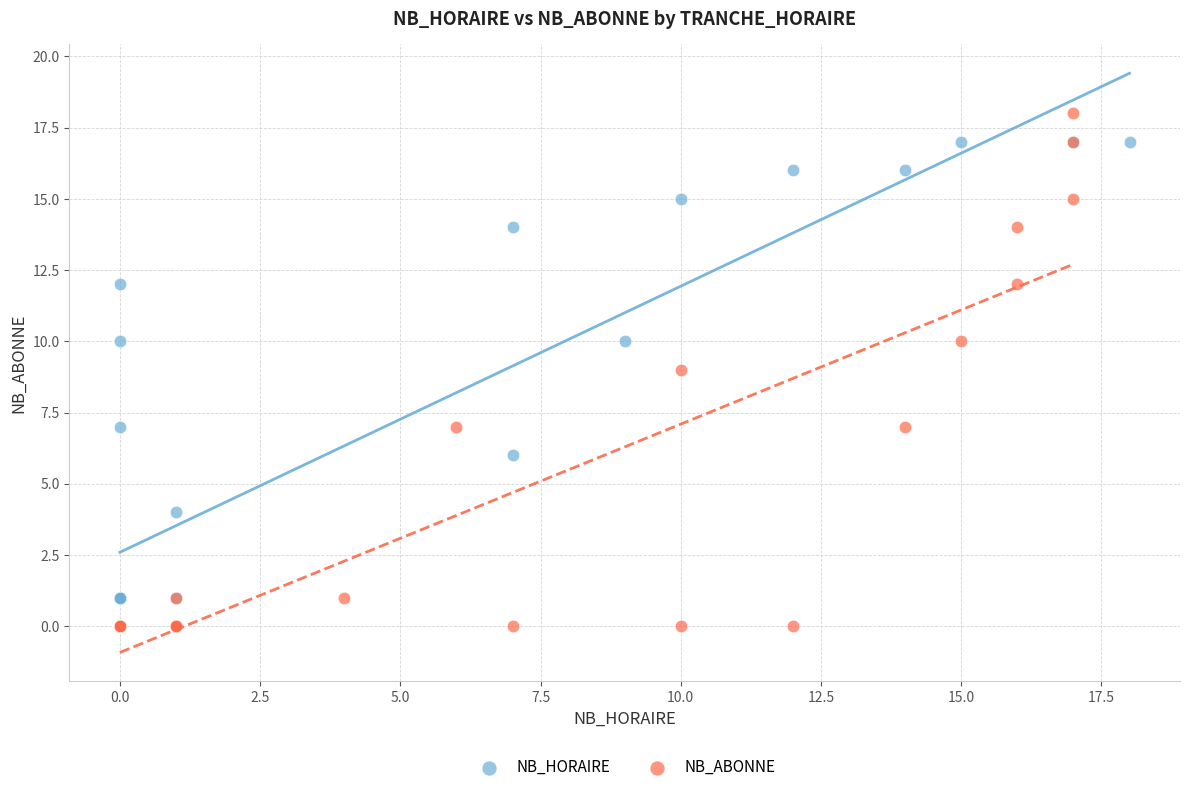

Which series contains the highest Y value?

NB_ABONNE